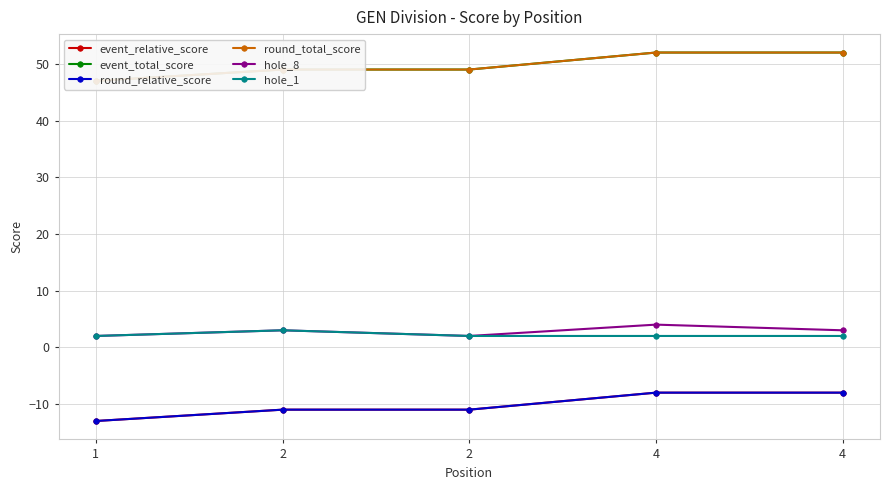

Which series has the largest total across all categories?

event_total_score